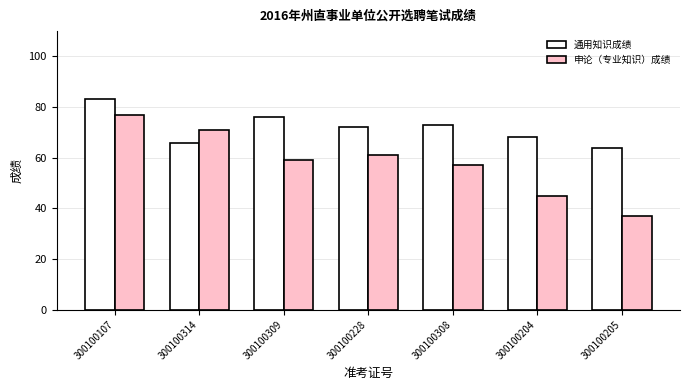

How many data points in 通用知识成绩 are less than 72?

3